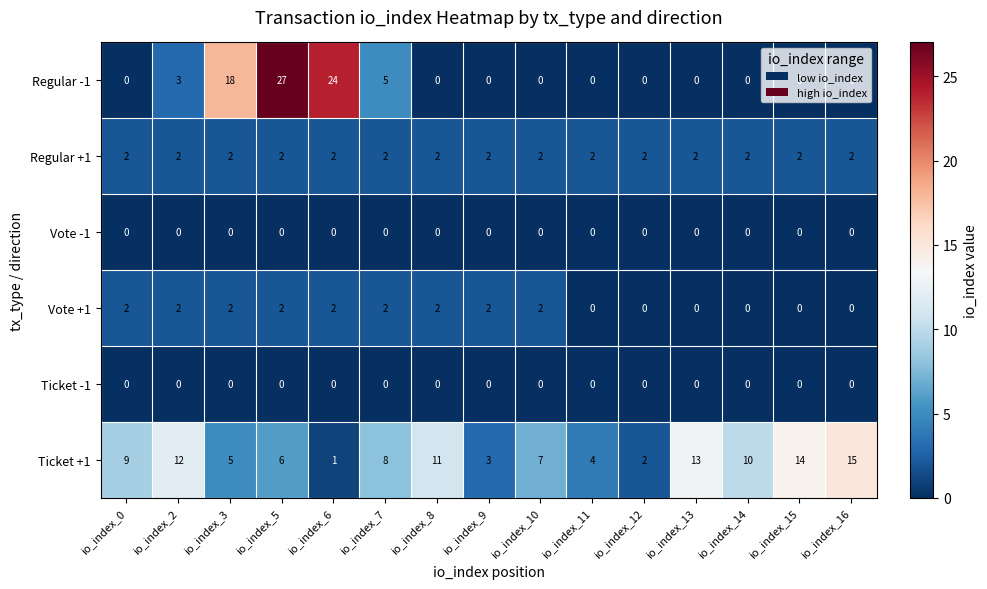

Count the number of data series in this chart.

6